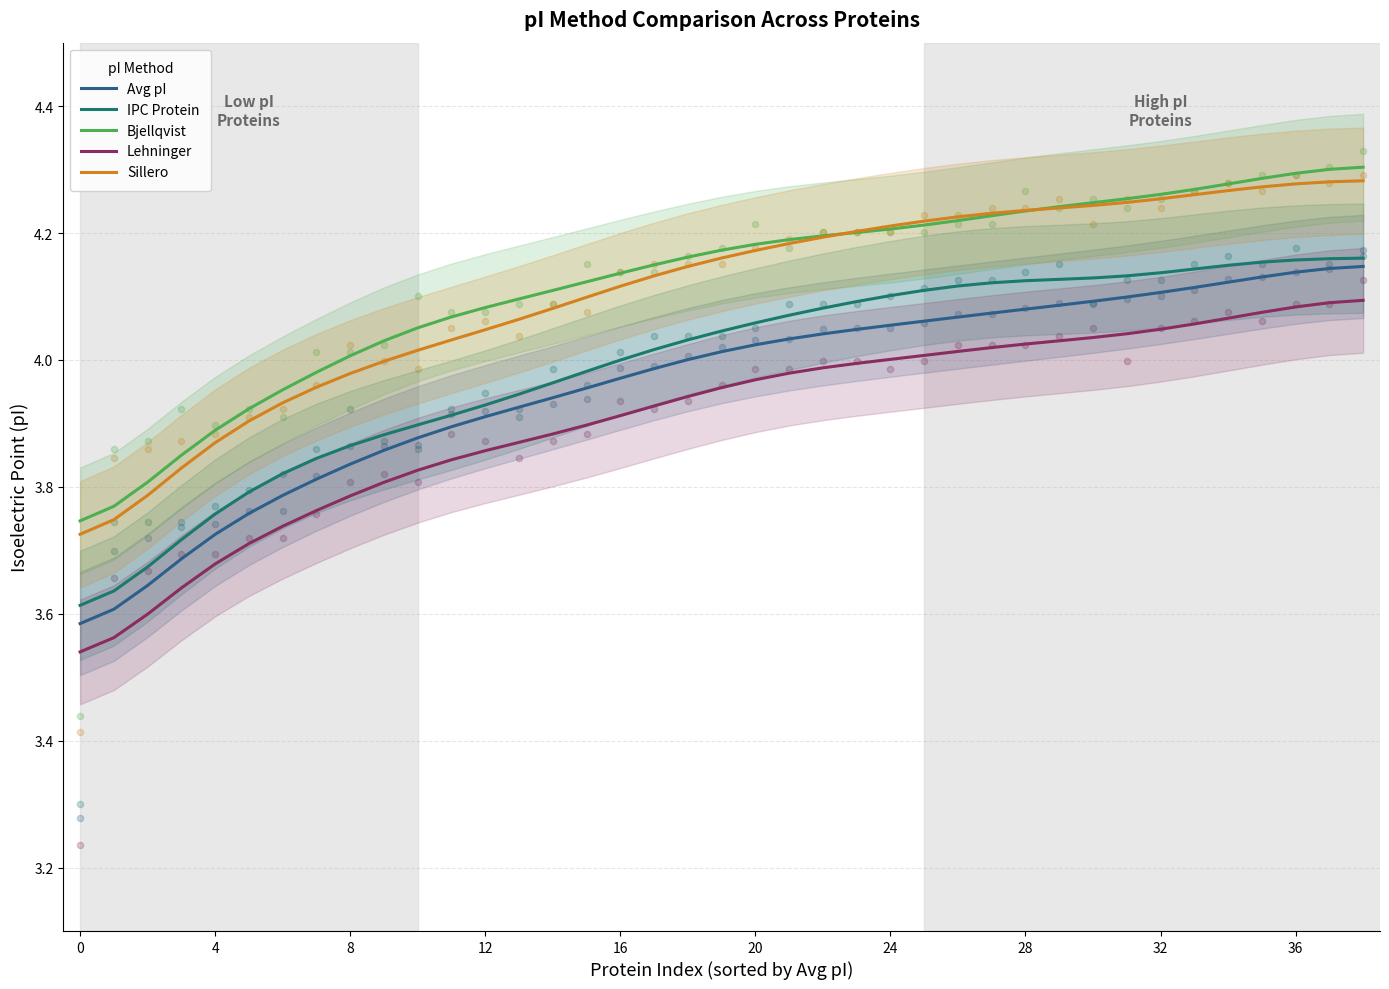

At which category is the sum across all series the highest?

38